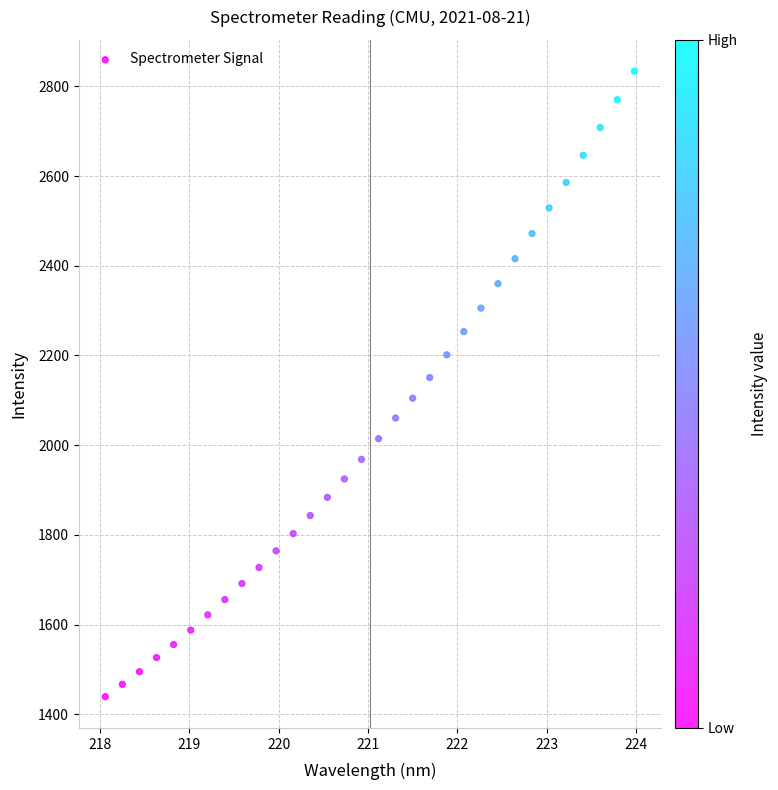

What is the range of X values (max minus min)?

5.9